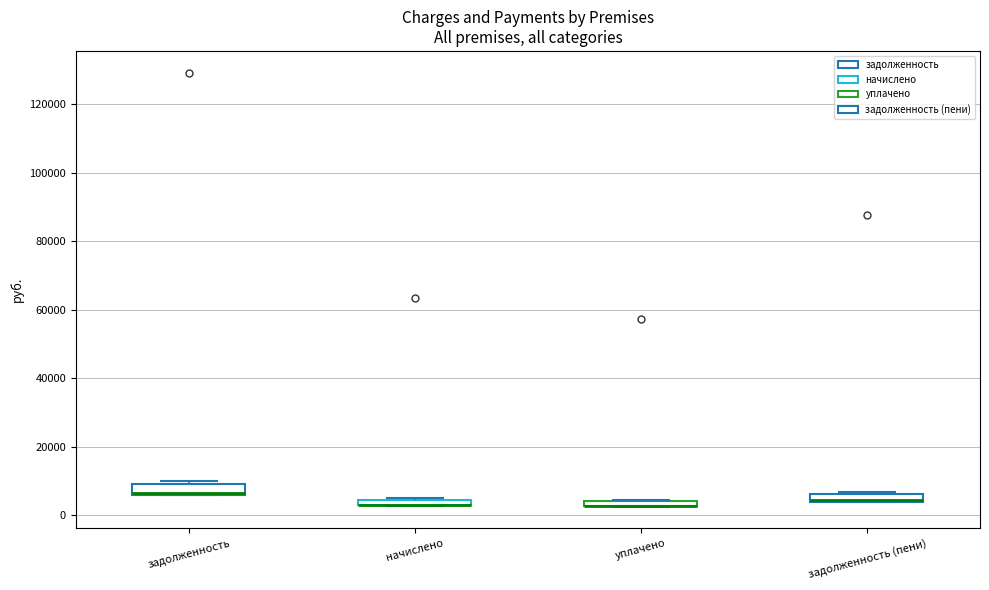

Where is the upper edge of the box for начислено on the y-axis? The values are not printed on the chart, so give them approximately, as read against the axis.

4000